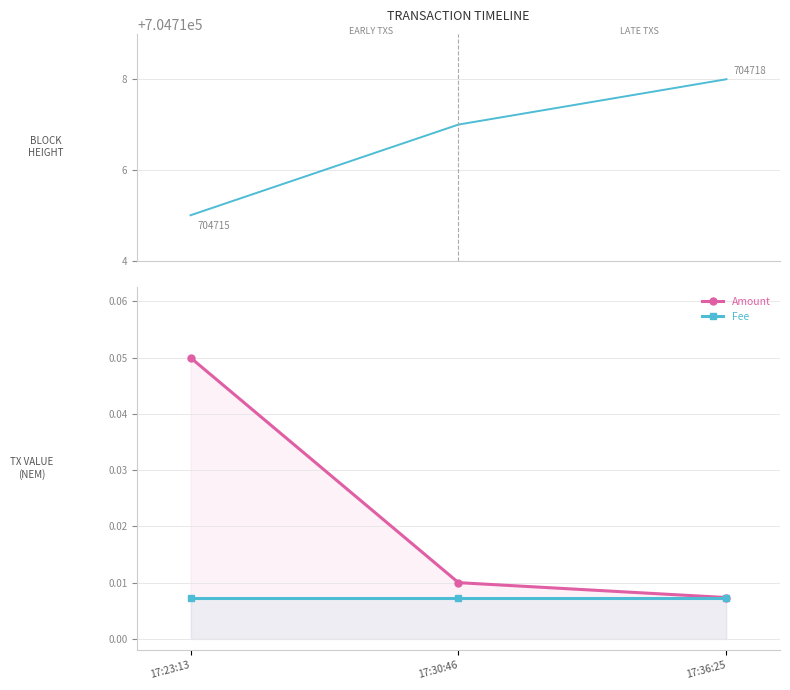

What position from the right is 17:23:13?

3